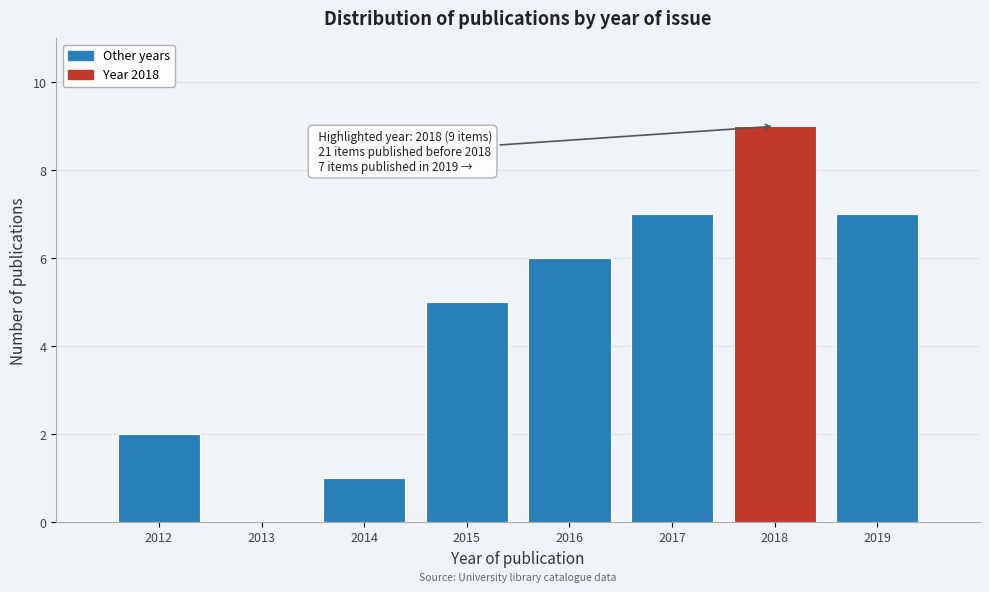

Reading left to right, transcribe all the data shown in this chart.

2012=2	2013=0	2014=1	2015=5	2016=6	2017=7	2018=9	2019=7